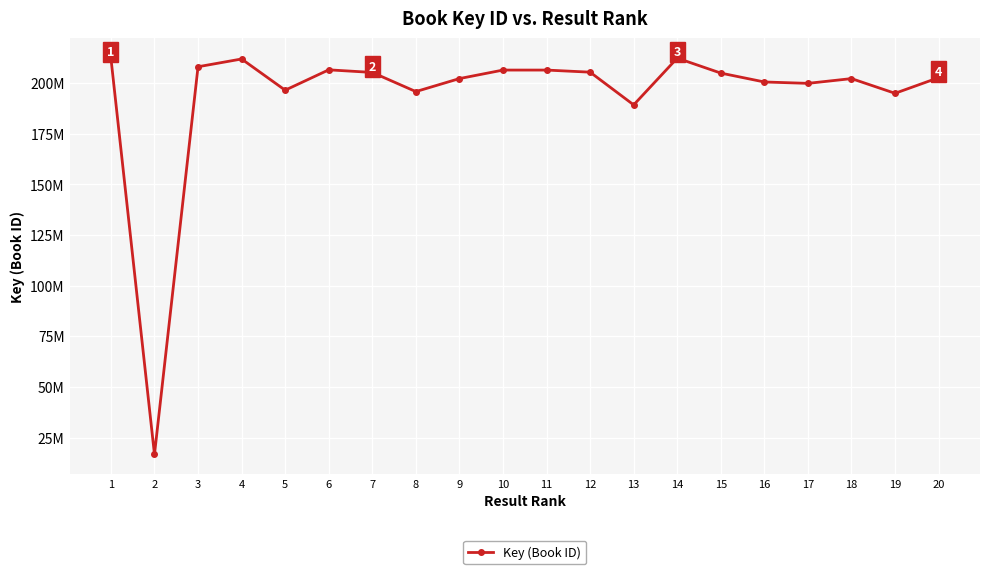

What is the minimum value shown in the chart?

16621485